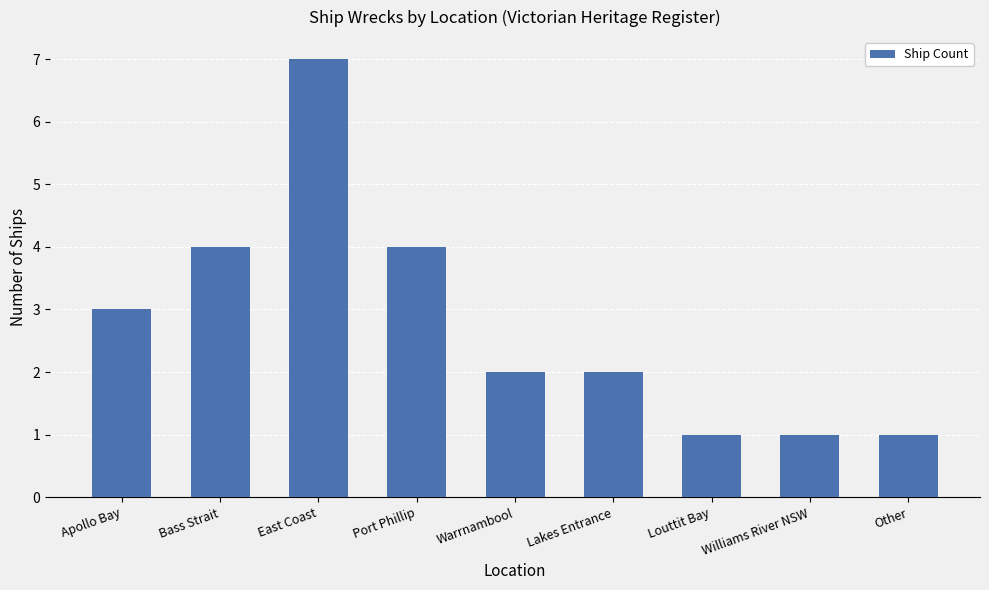

Where does the data first go above 2?

Apollo Bay